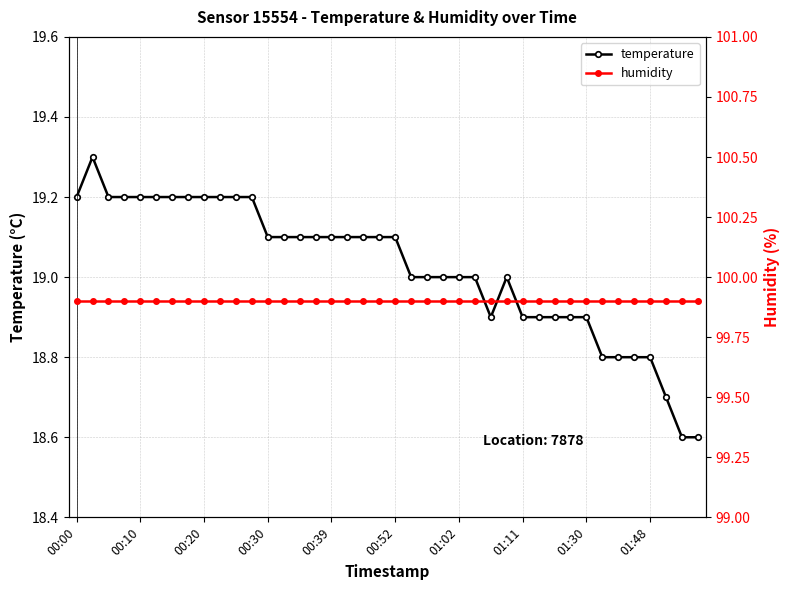

The value of temperature at 21 is 19.0. True or false?

True